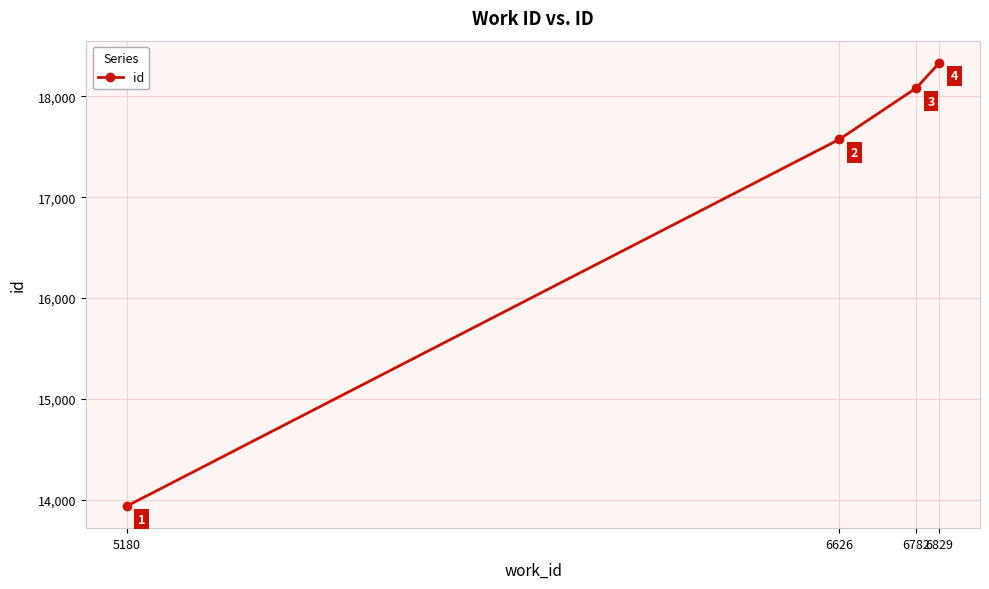

Reading right to left, transcribe all the data shown in this chart.

18333	18083	17574	13936